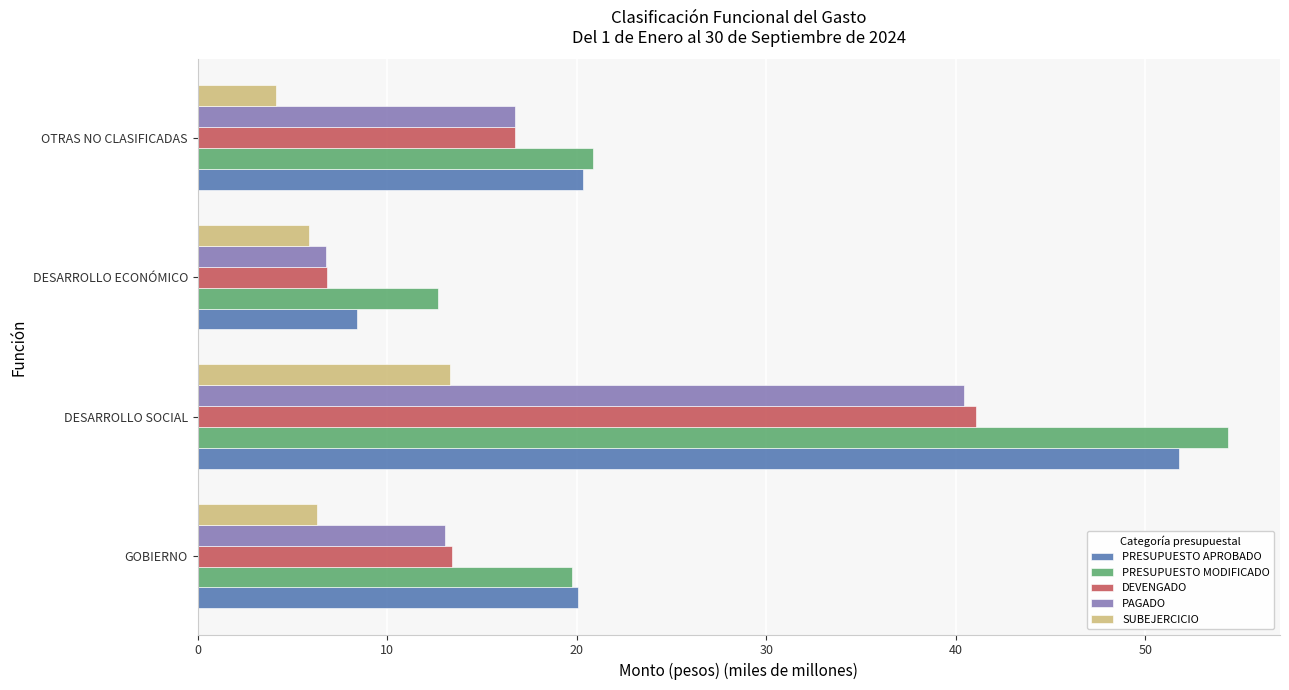

How many data points in PAGADO are less than 16?

2